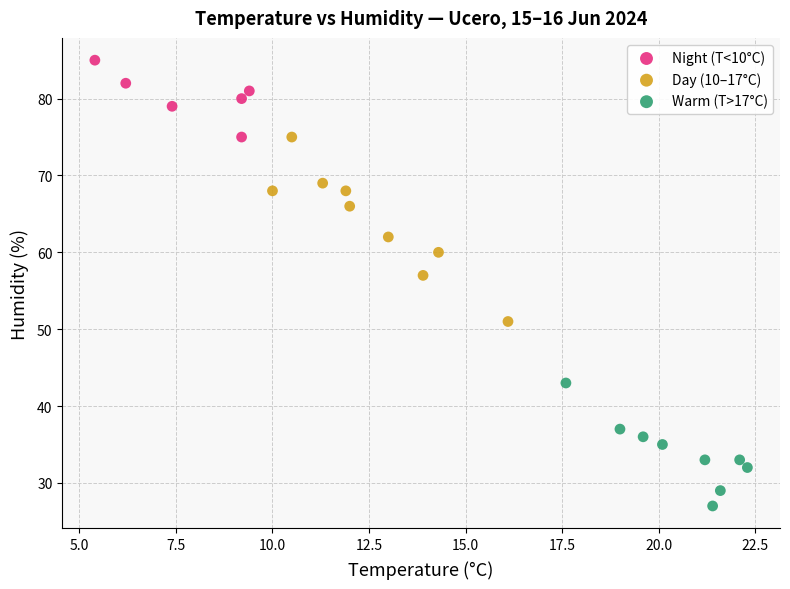

Which series reaches the minimum Y coordinate?

Warm (T>17°C)